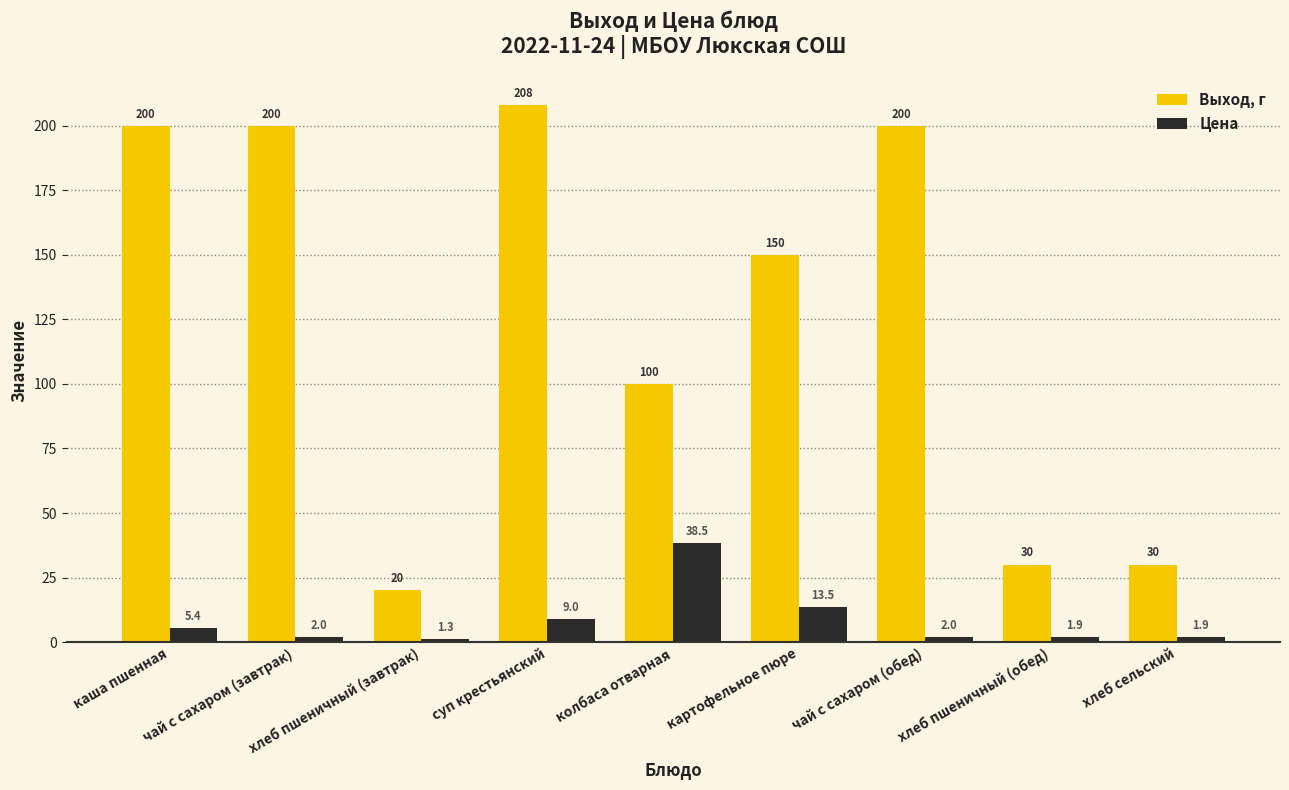

Rank the series at картофельное пюре from highest to lowest value.

Выход, г, Цена